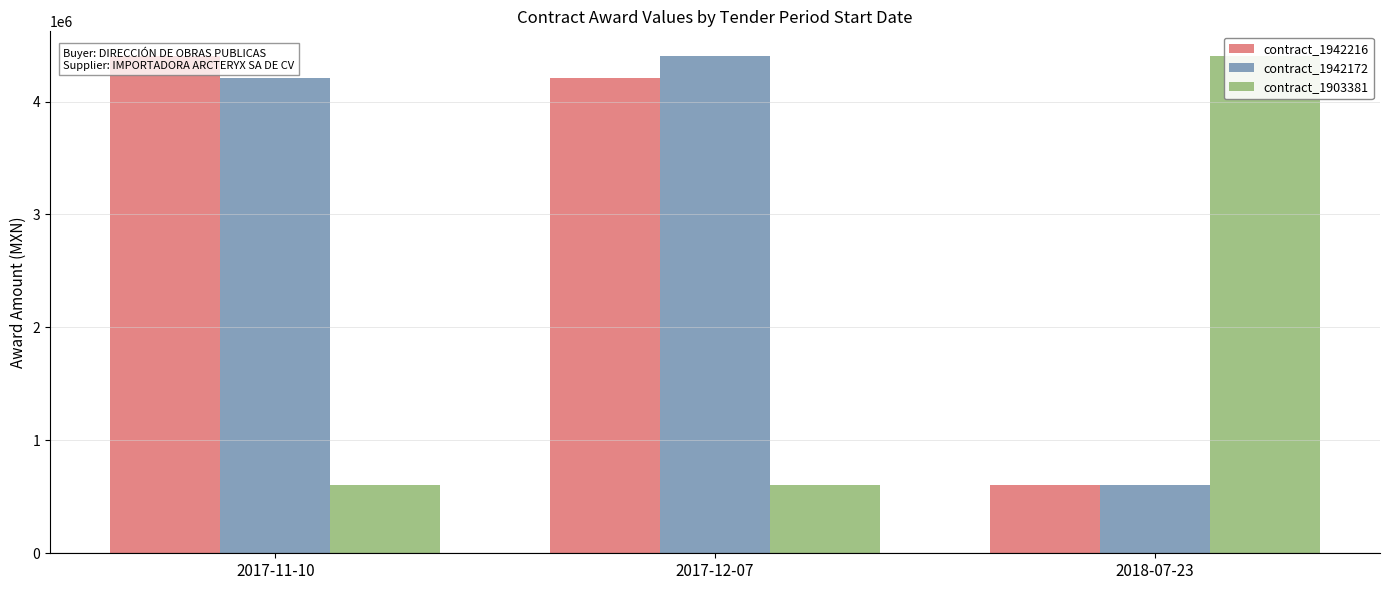

What value does the contract_1942172 series have at 2017-12-07?

4401893.5